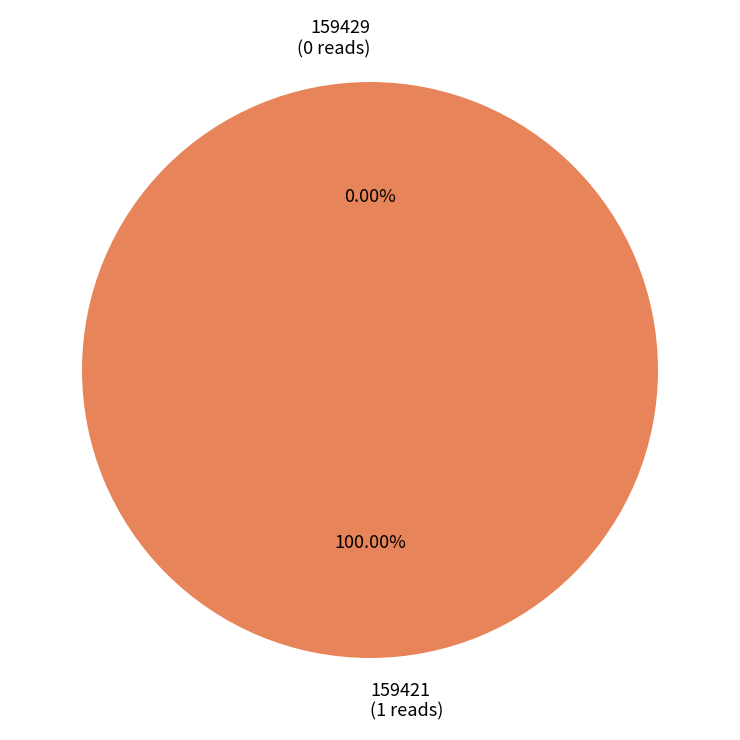

Combined, do 159421 and 159429 account for over 50%?

Yes